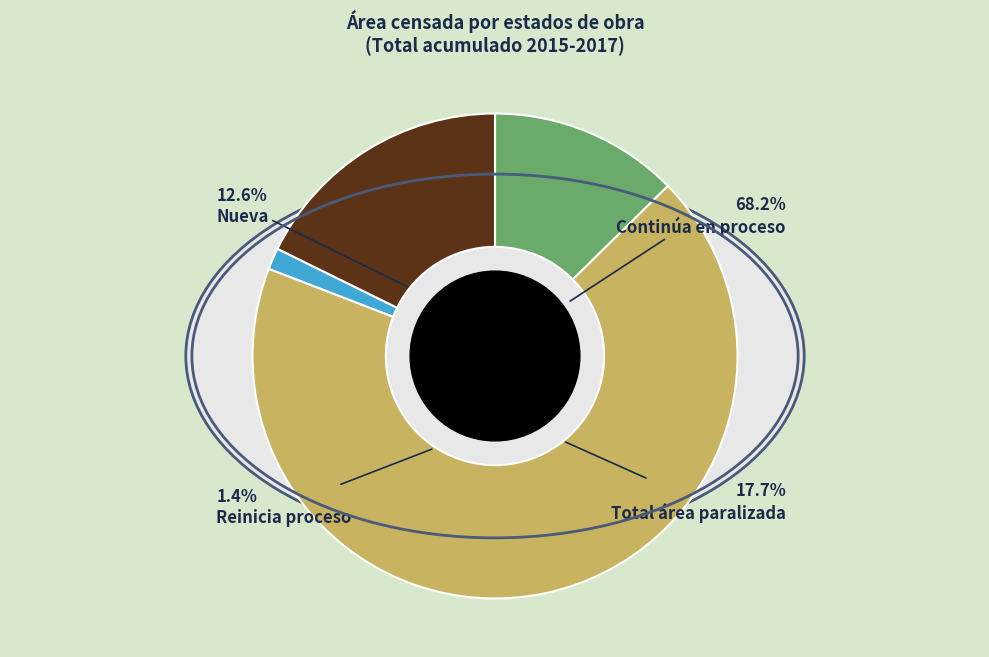

Rank the series by their maximum value, from lowest to highest.

Reinicia proceso, Nueva, Total área paralizada, Continúa en proceso